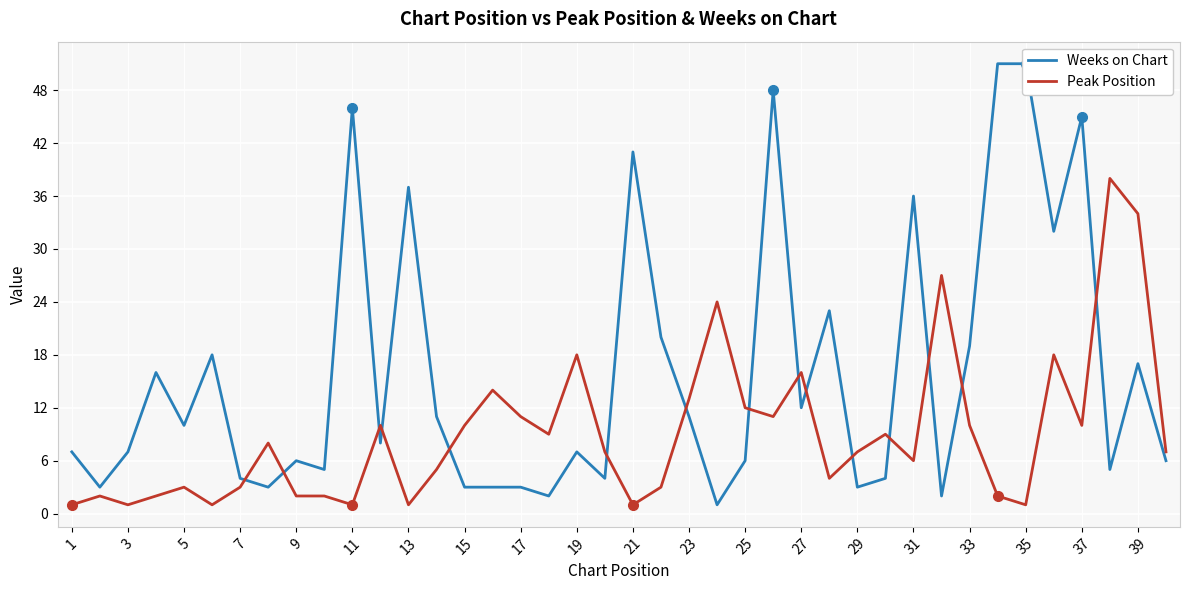

What are all the series names shown in the legend?

Weeks on Chart, Peak Position